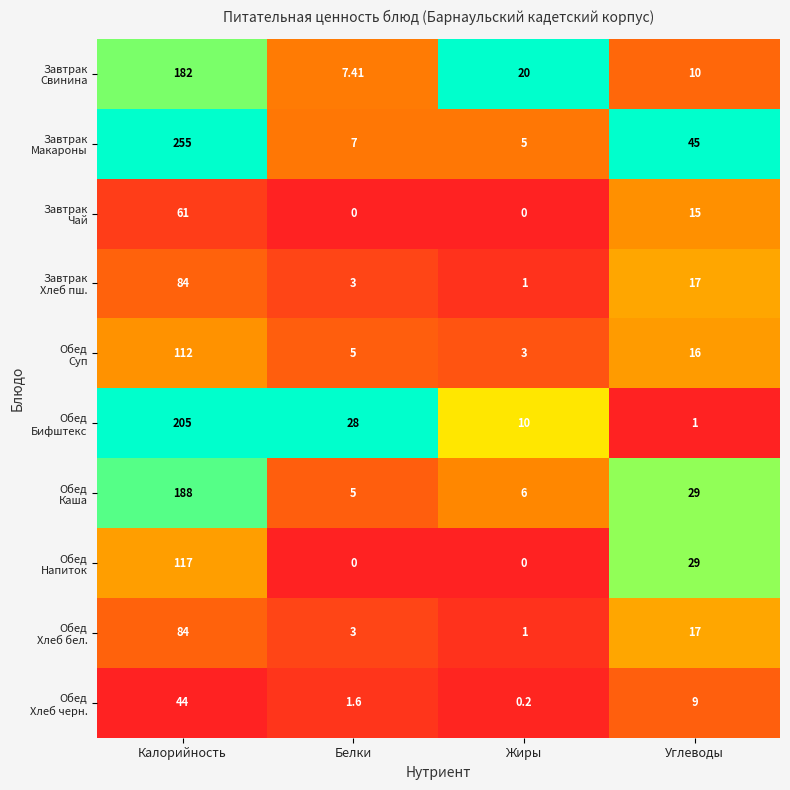

At which category is the sum across all series the highest?

Калорийность